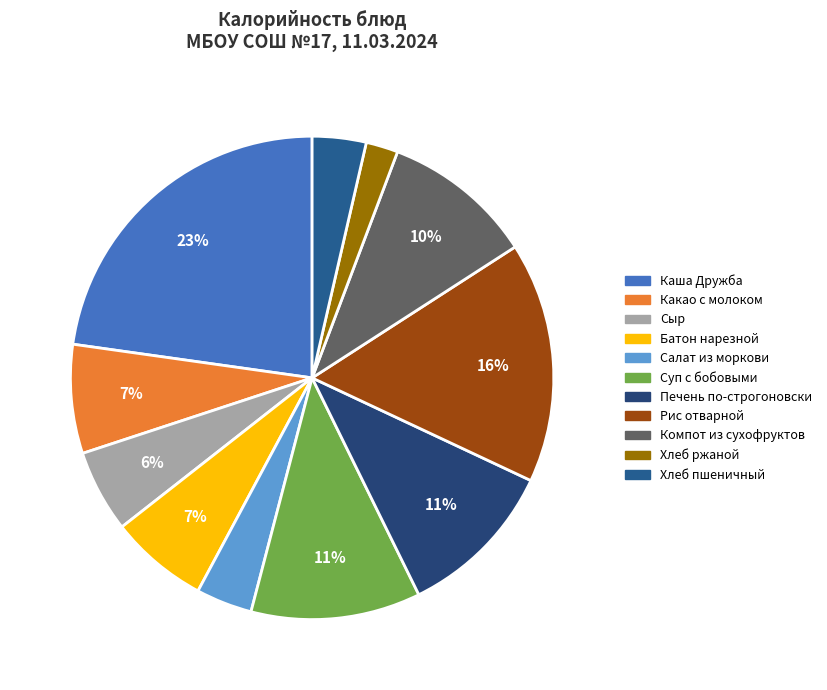

How much of the chart is everything except Сыр?

94.5%